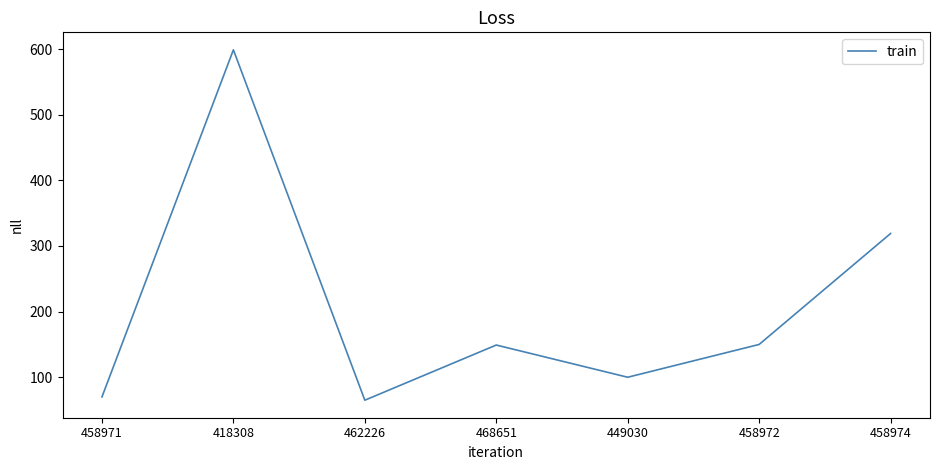

True or false: there are more than 2 points higher than both neighbors.

False